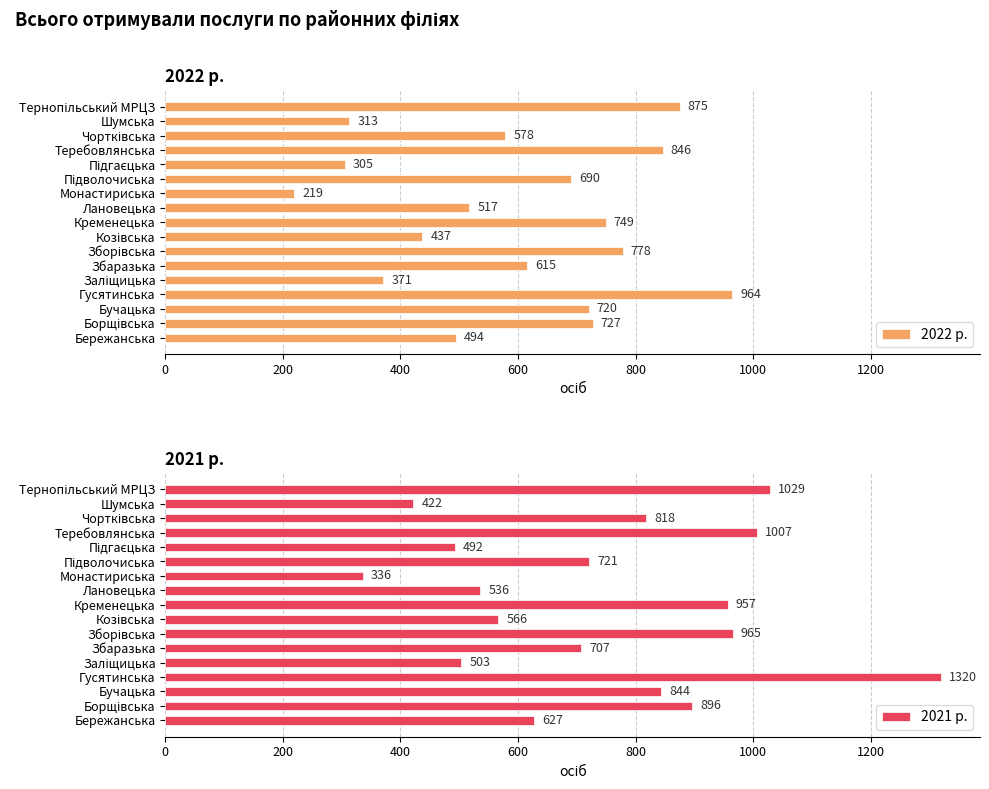

Which category has the lowest value in the 2022 р. series?

Монастириська